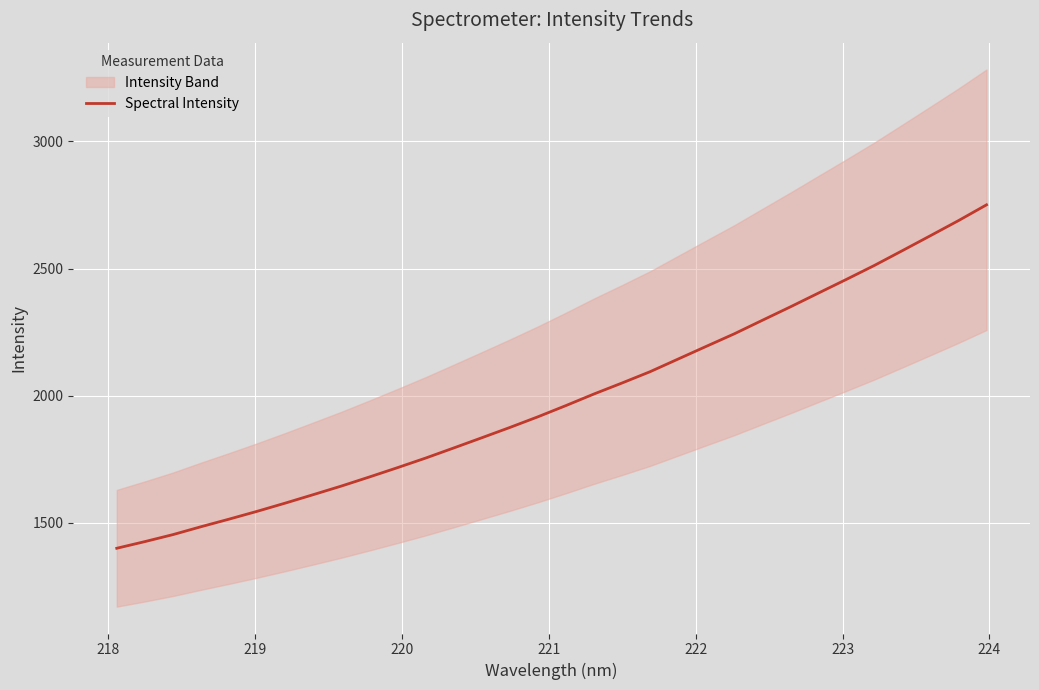

What is the difference between the maximum and minimum values?

1351.9